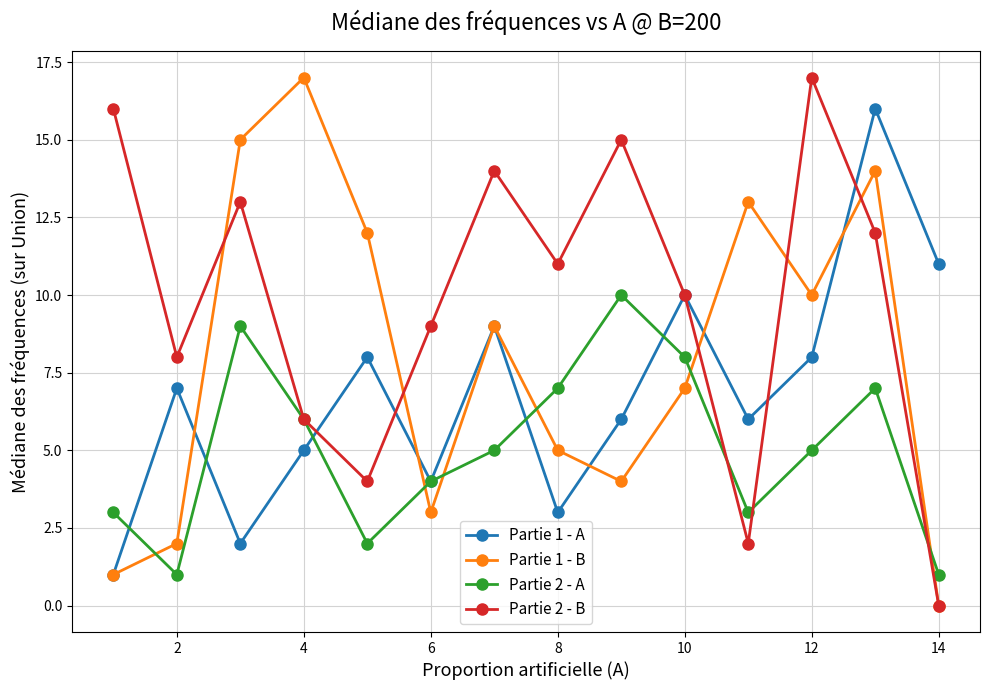

True or false: Partie 1 - B has more than 0 interior local peaks.

True